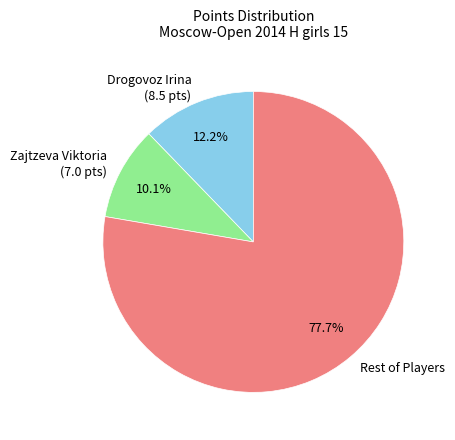

Between Rest of Players and Zajtzeva Viktoria (7.0 pts), which is larger?

Rest of Players